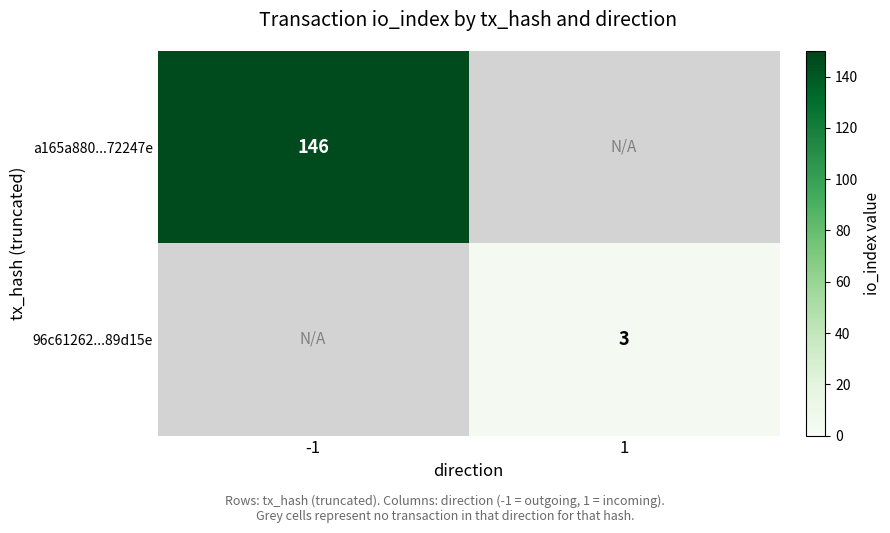

The 96c61262...89d15e series shows 3 at 1. True or false?

True